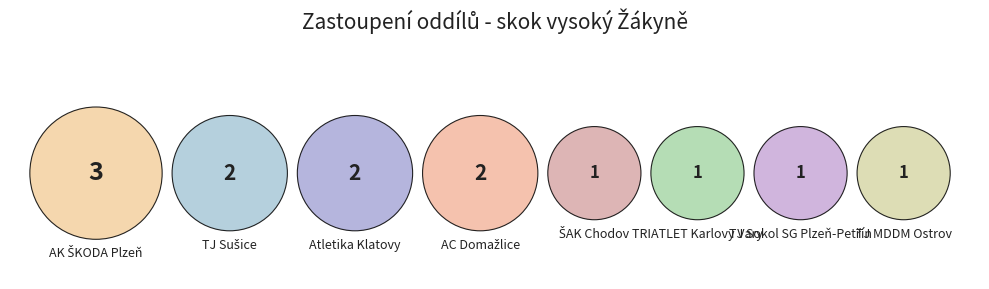

What portion of the pie excludes AC Domažlice?

84.6%